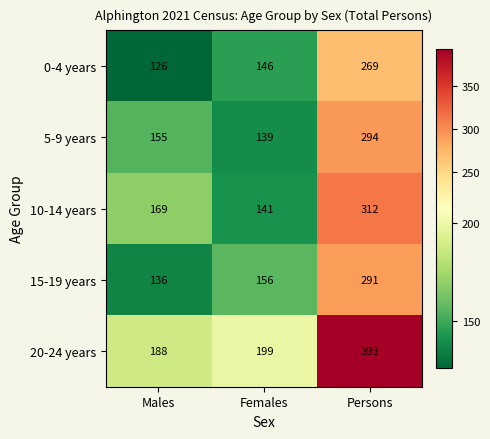

What is the lowest value of the 15-19 years series?

136